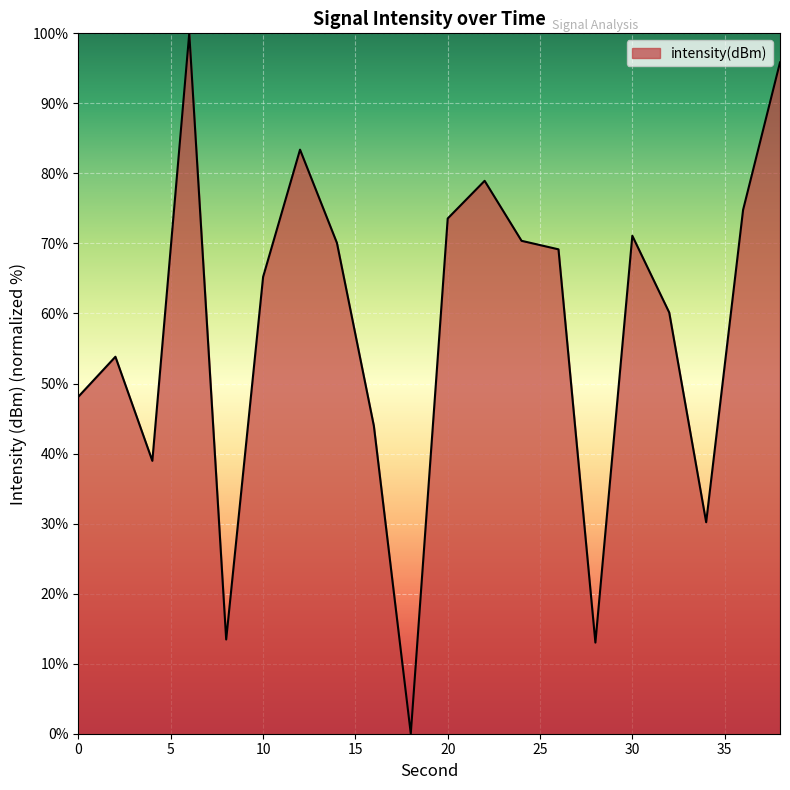

True or false: there are more than 1 points higher than both neighbors.

True